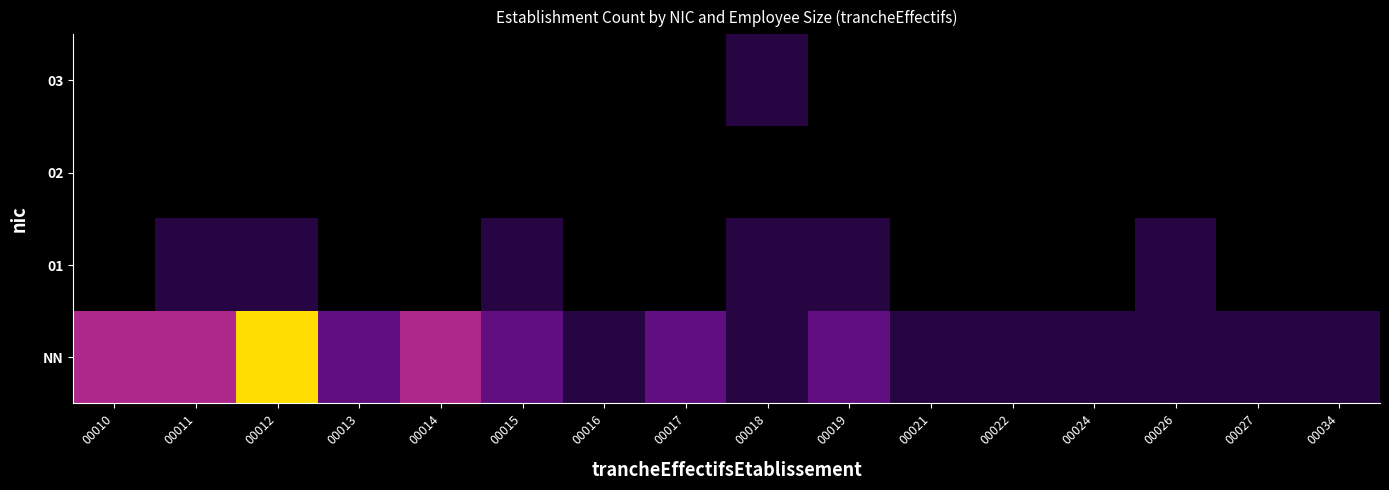

Rank the series by their maximum value, from lowest to highest.

02, 01, 03, NN